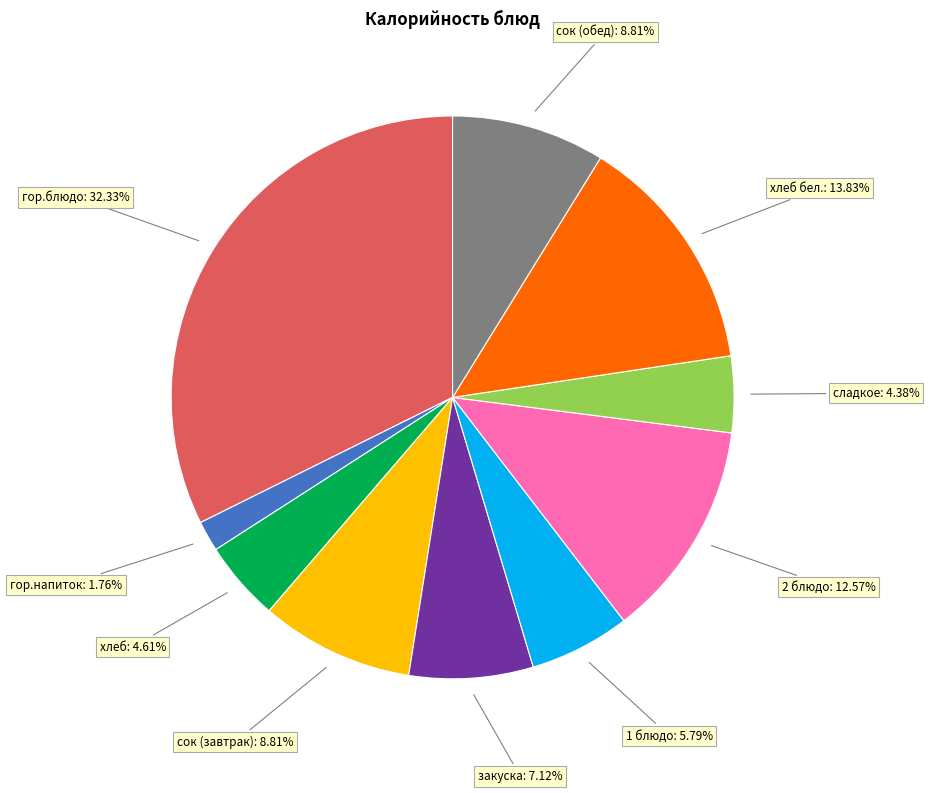

Does any single category account for the majority?

No